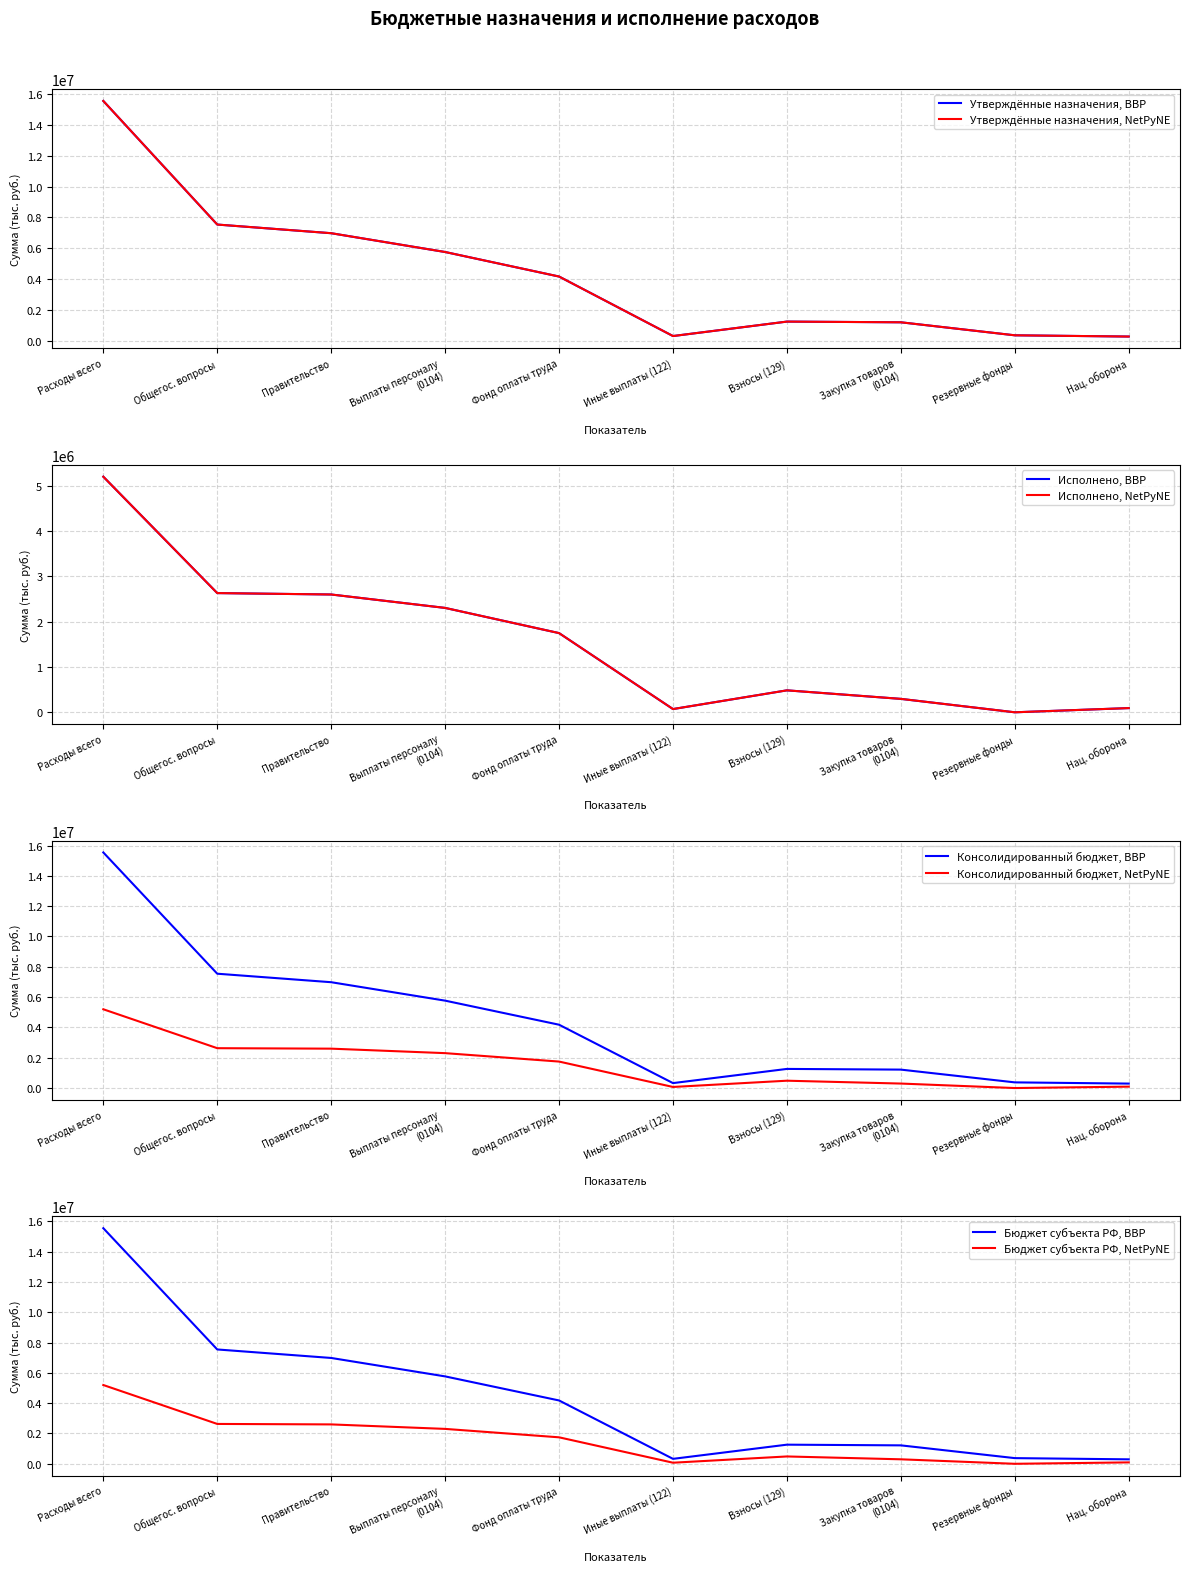

True or false: Консолидированный бюджет (утв.) has more than 1 points higher than both neighbors.

False